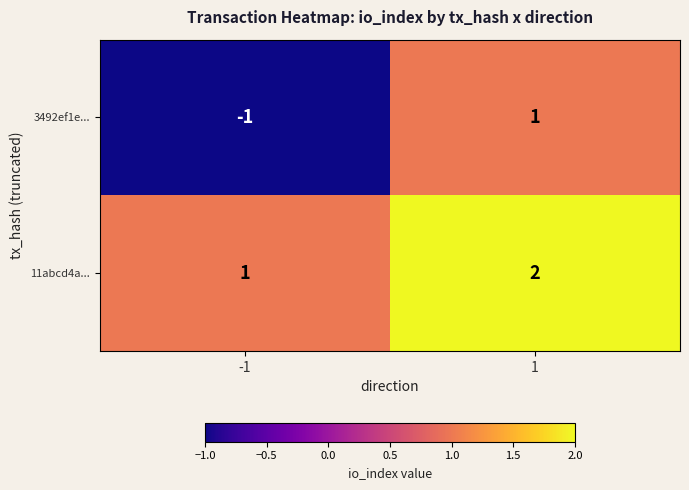

Which series has the largest range (max minus min)?

3492ef1e...